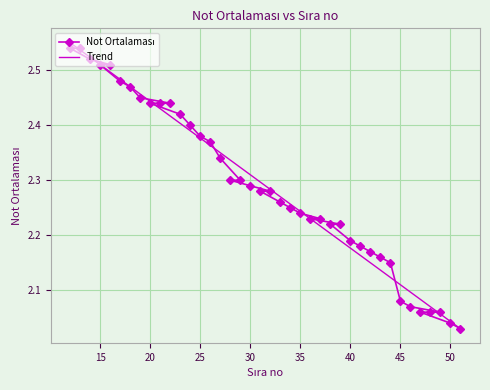

What is the difference between the maximum and second lowest values?

0.5